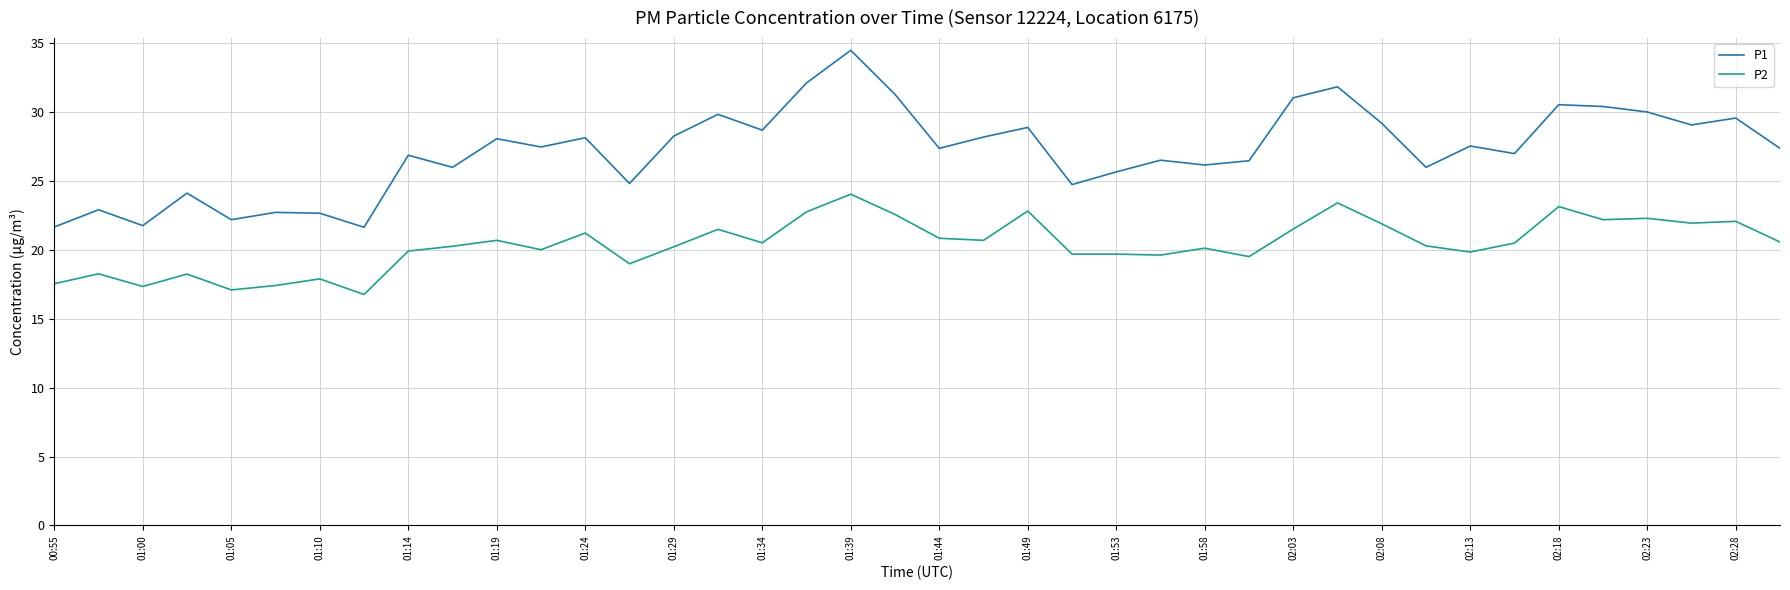

True or false: P1 and P2 intersect in this chart.

False